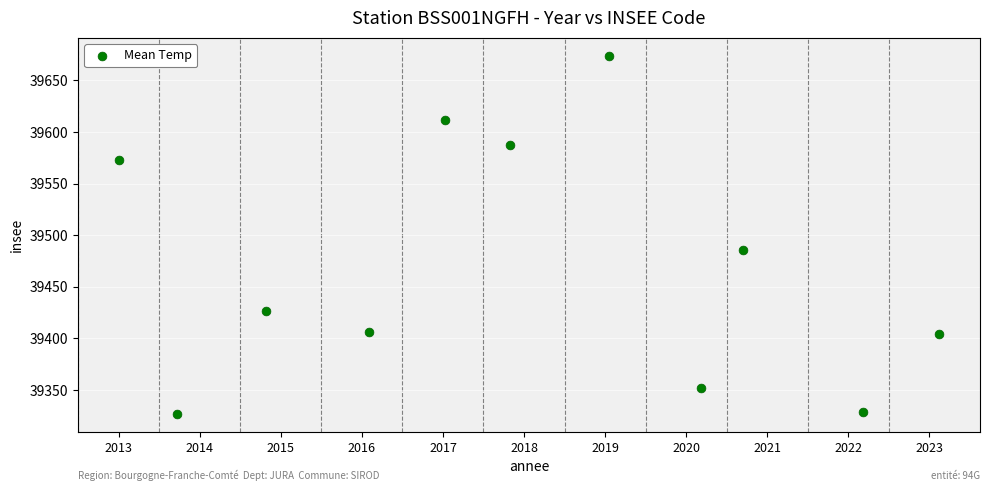

What Y value in the scatter plot is closest to 39500?

39485.8